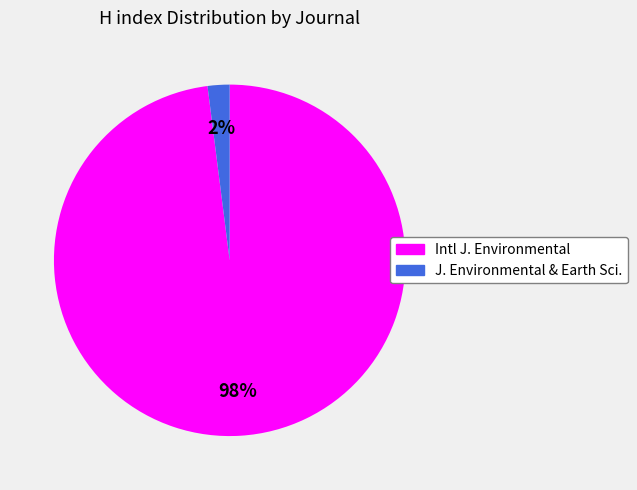

Count the number of slices in the pie.

2